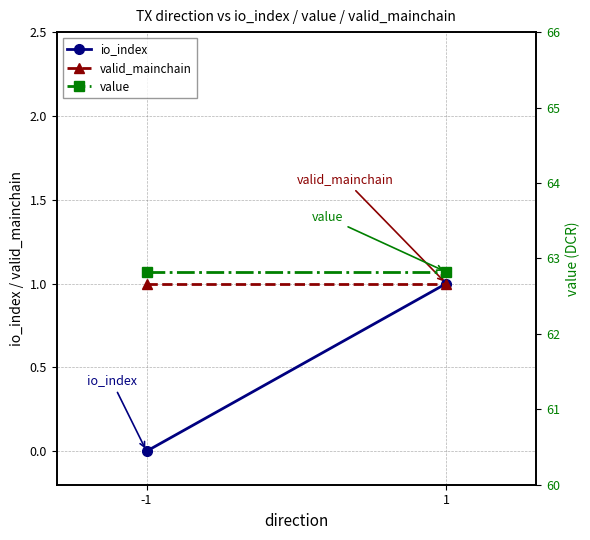

What is the value of the valid_mainchain point at the 2nd from the left?

1.0